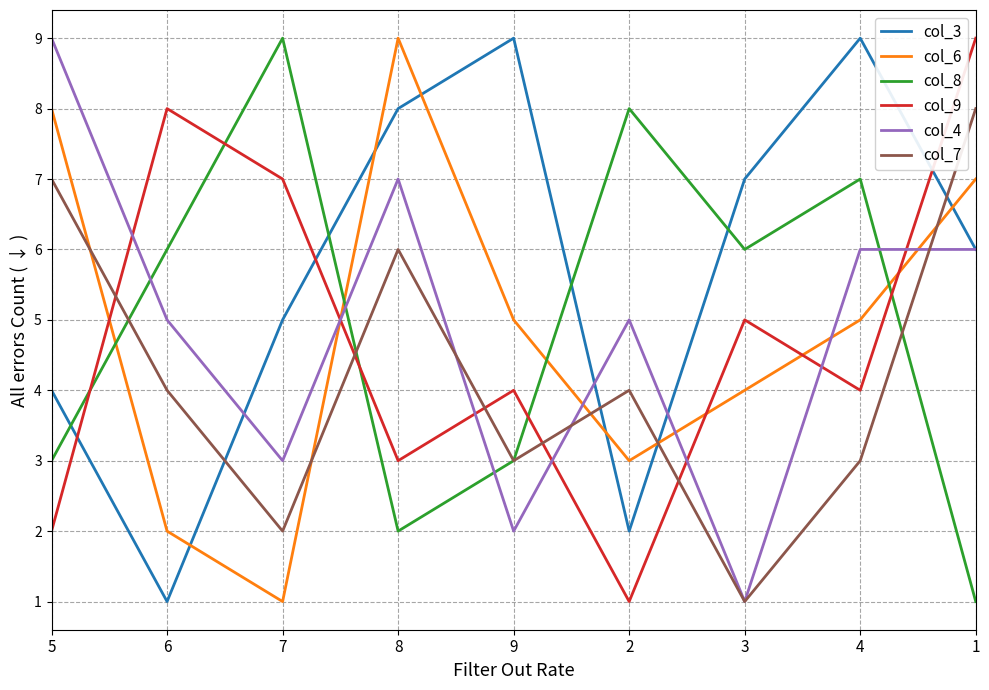

Count the number of categories in the chart.

9